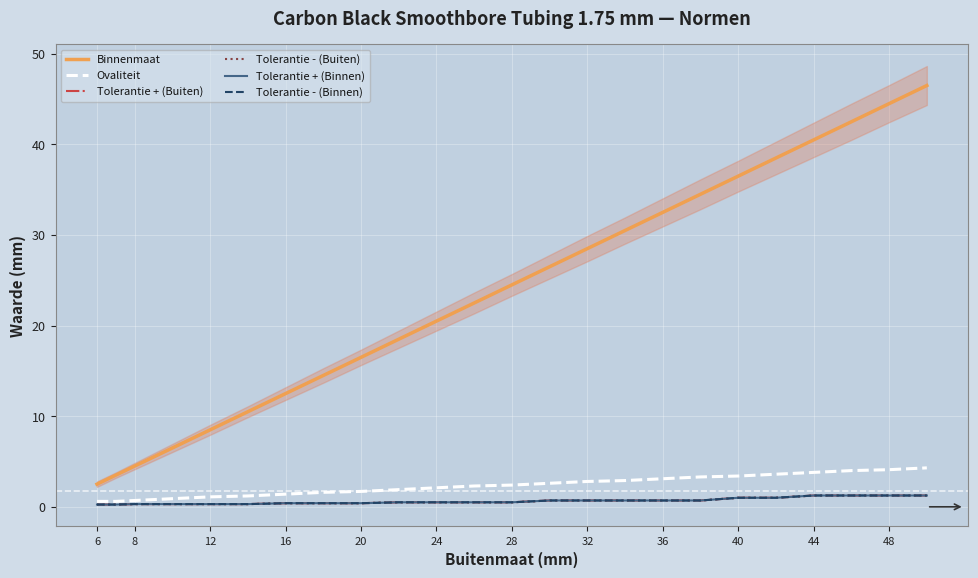

Between 20 and 24, which is larger?

24